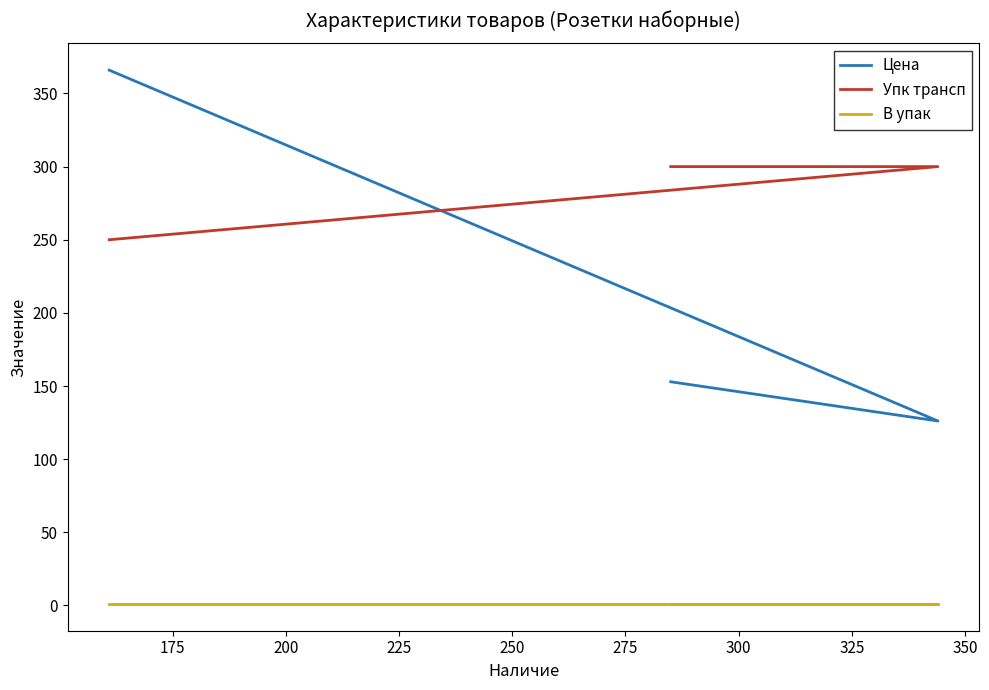

What are all the series names shown in the legend?

Цена, Упк трансп, В упак